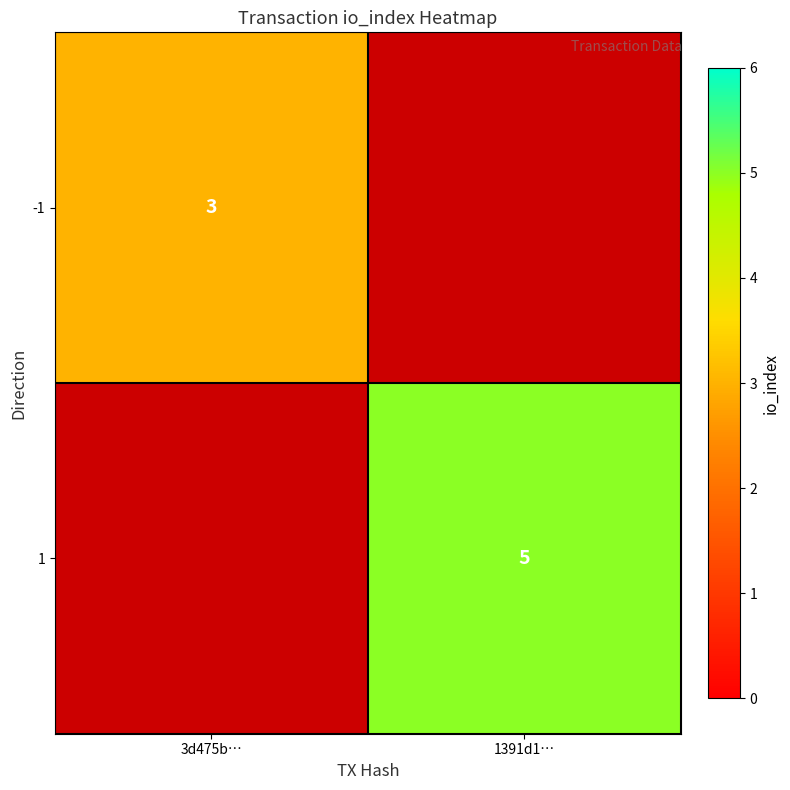

At how many categories does at least one series exceed 3?

1